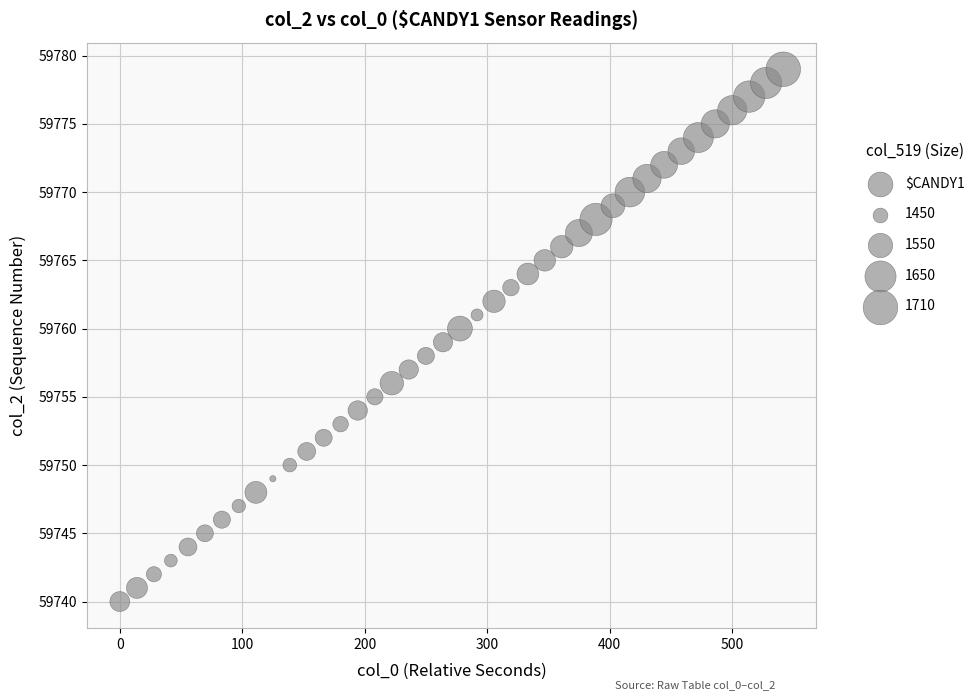

What is the range of Y values (max minus min)?

39